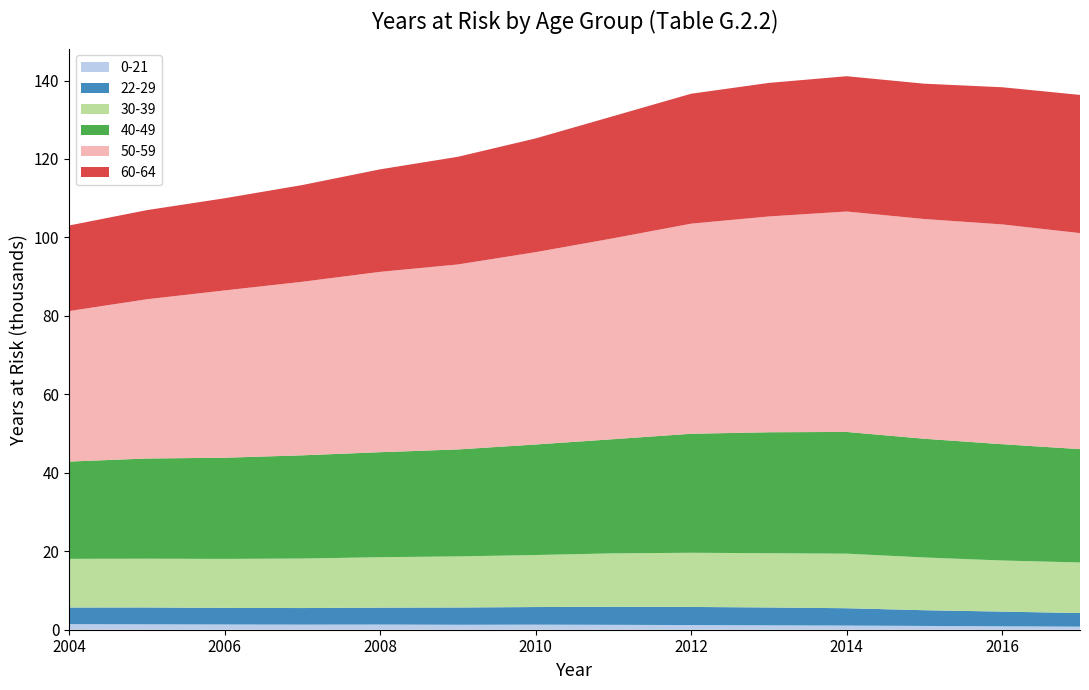

Reading left to right, list all the values displayed in this chart.

0-21: 2004=1423	2005=1379	2006=1340	2007=1302	2008=1327	2009=1263	2010=1295	2011=1250	2012=1189	2013=1126	2014=1058	2015=965	2016=875	2017=786
22-29: 2004=4238	2005=4293	2006=4227	2007=4222	2008=4301	2009=4402	2010=4484	2011=4602	2012=4614	2013=4547	2014=4420	2015=4006	2016=3742	2017=3467
30-39: 2004=12410	2005=12433	2006=12489	2007=12622	2008=12862	2009=13025	2010=13262	2011=13620	2012=13815	2013=13830	2014=13910	2015=13448	2016=13028	2017=12899
40-49: 2004=24795	2005=25538	2006=25786	2007=26309	2008=26760	2009=27267	2010=28174	2011=29098	2012=30337	2013=30832	2014=31031	2015=30258	2016=29648	2017=28883
50-59: 2004=38358	2005=40592	2006=42646	2007=44242	2008=45976	2009=47150	2010=49030	2011=51219	2012=53555	2013=55014	2014=56189	2015=56011	2016=56026	2017=55071
60-64: 2004=21814	2005=22718	2006=23492	2007=24656	2008=26129	2009=27445	2010=28991	2011=31136	2012=33122	2013=34044	2014=34487	2015=34499	2016=34964	2017=35222